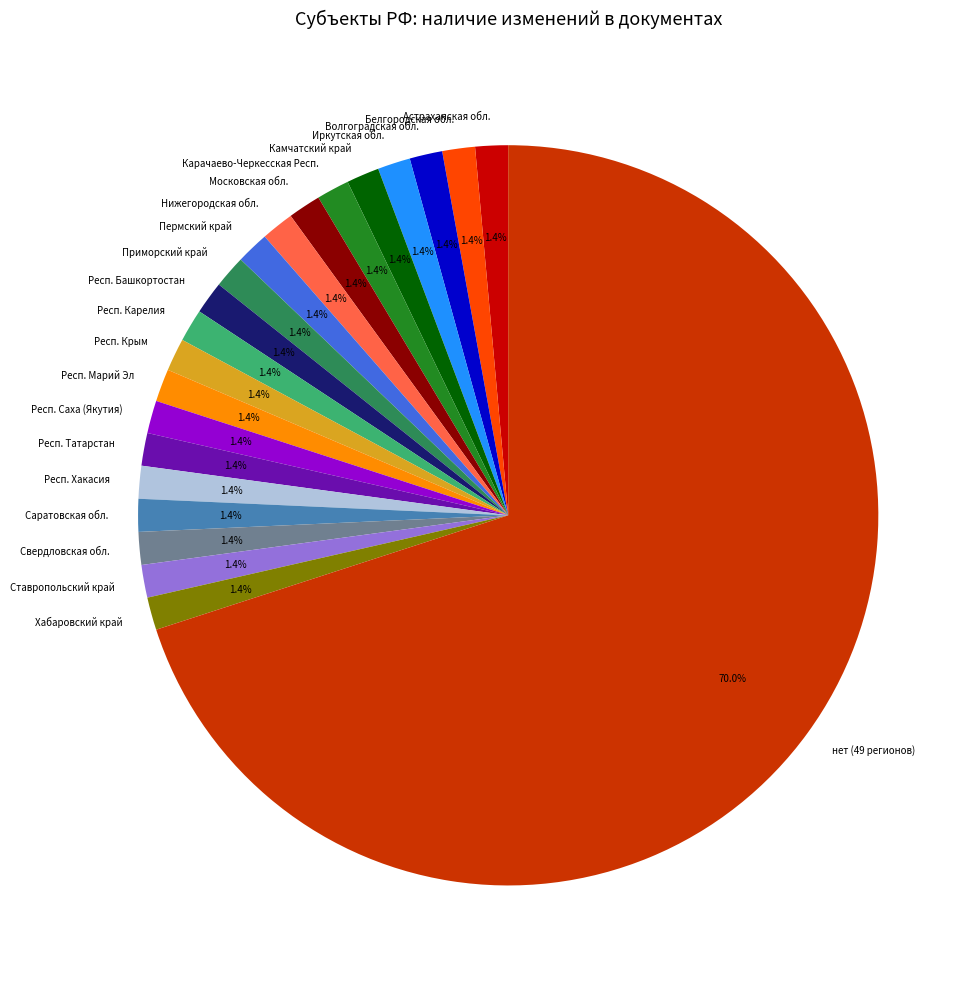

What is the ratio of the value at Московская обл. to the value at Астраханская обл.?

1.0